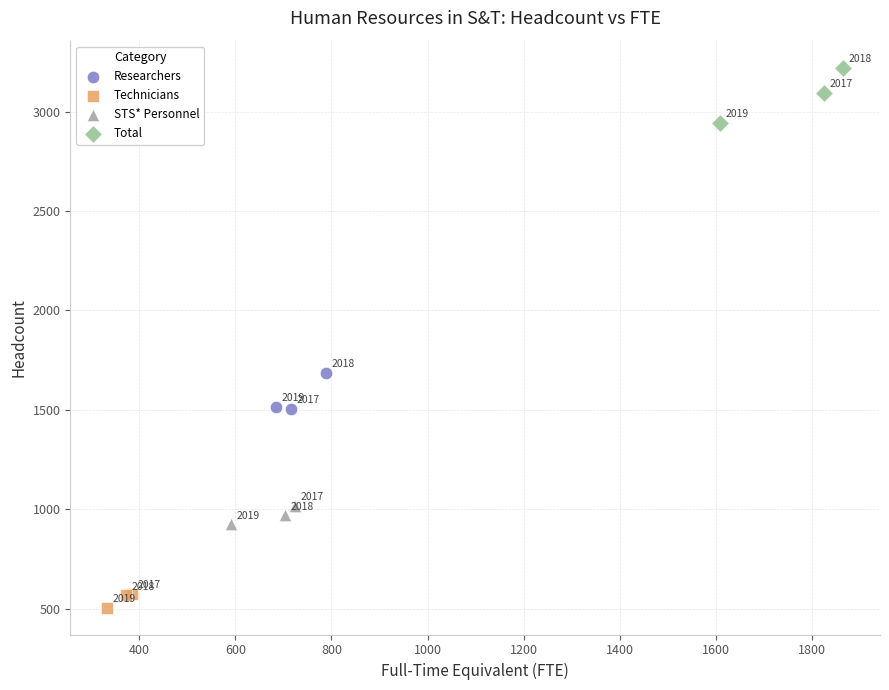

Which series reaches the minimum Y coordinate?

Technicians